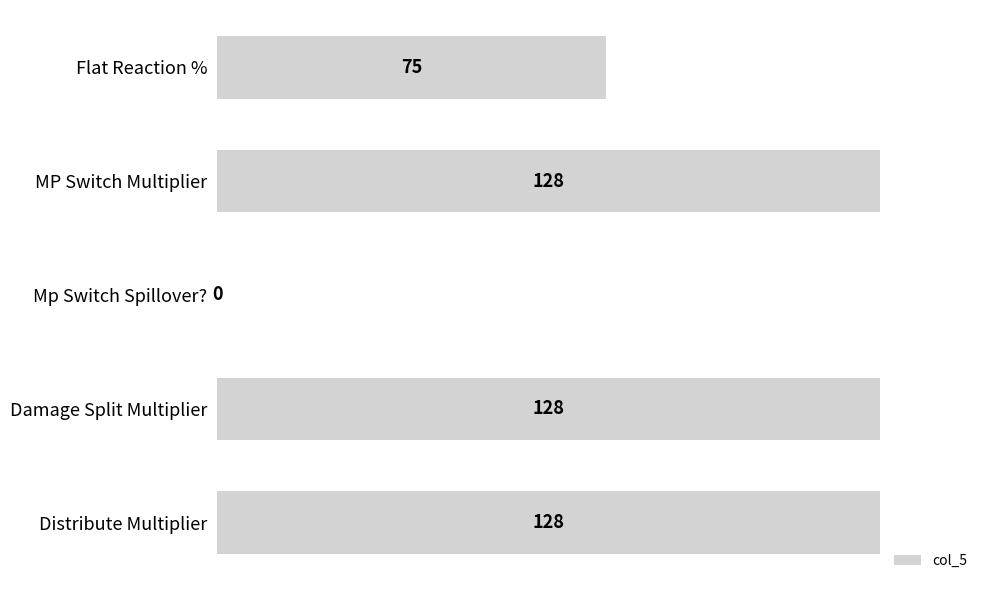

Where is the data nearest to the value 64?

Flat Reaction %